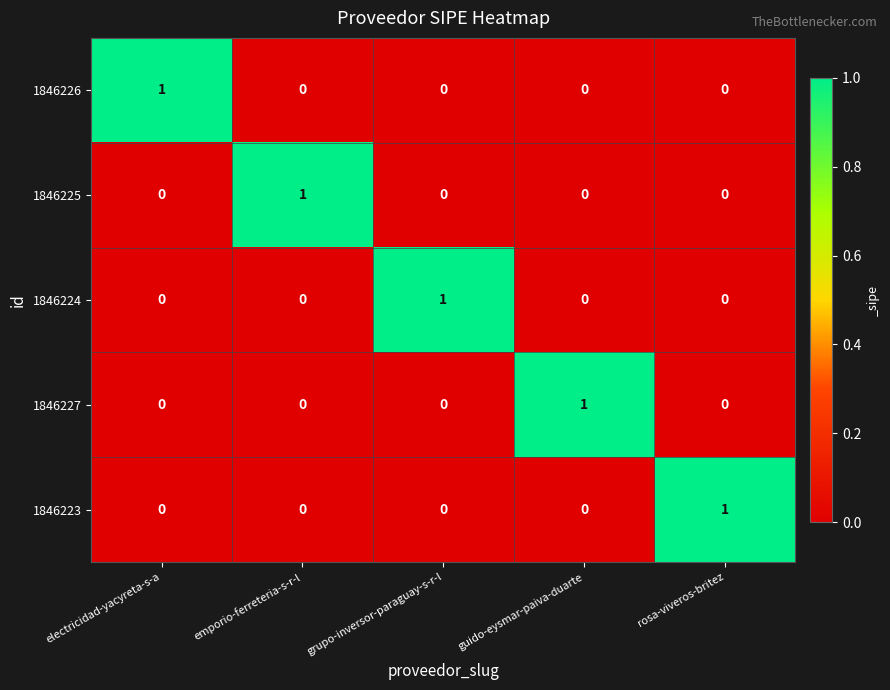

How many 1846225 values are between 0 and 1?

5